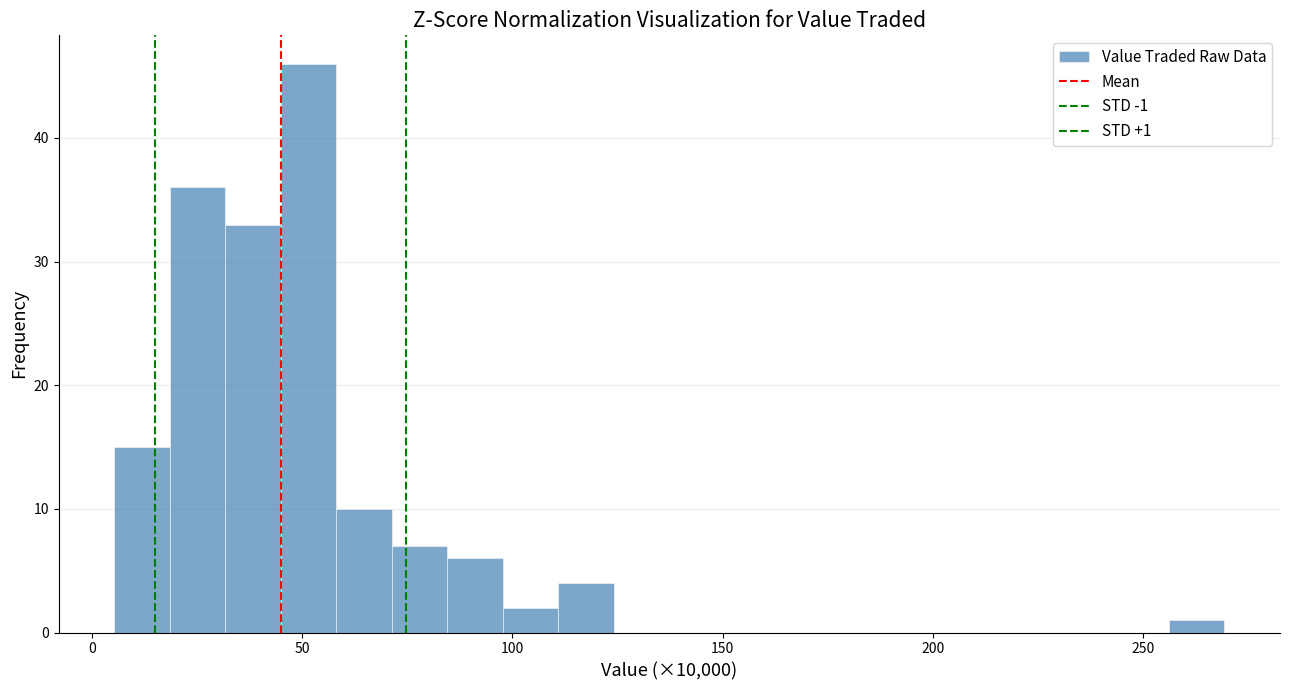

Around what value on the x-axis is the tallest bar? Give the approximate position of its centre, as read against the axis.

50